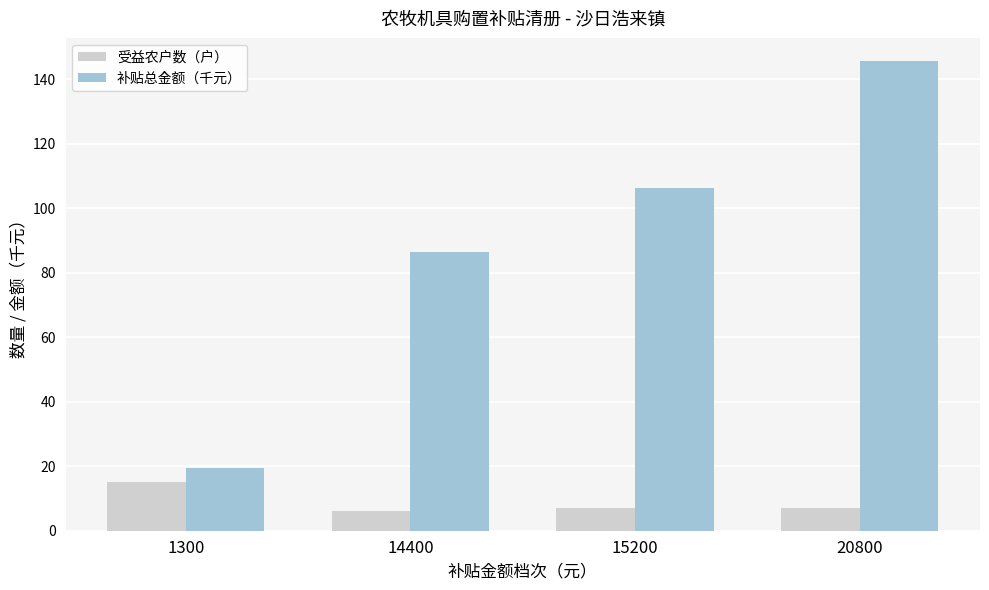

List the labels in order of 补贴总金额（千元） value, largest first.

20800, 15200, 14400, 1300